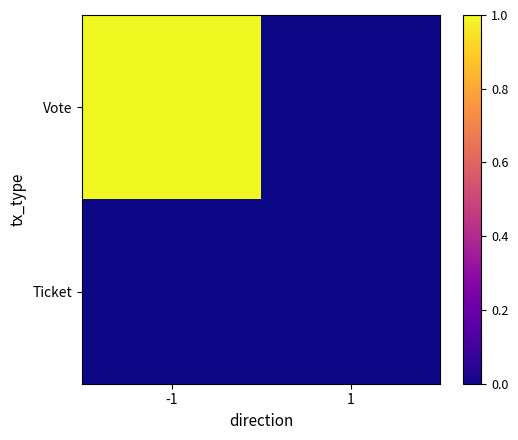

At -1, list the series in order from smallest to largest.

Ticket, Vote